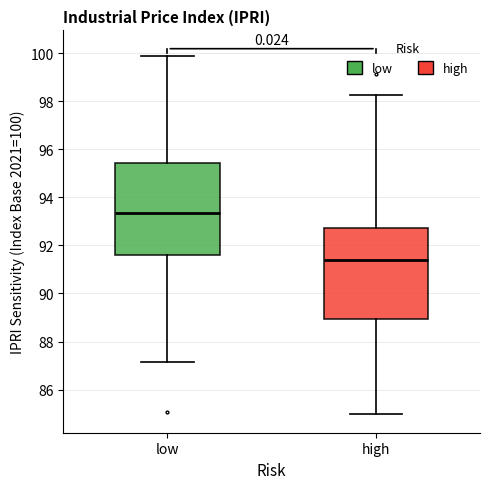

Which box's median line is the highest?

low